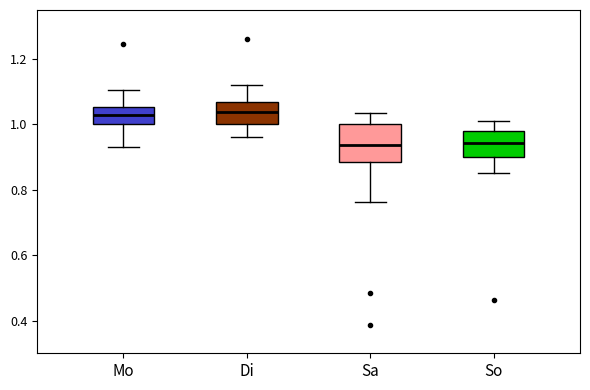

Where does the median line of the box for So sit on the y-axis? The values are not printed on the chart, so give them approximately, as read against the axis.

0.94